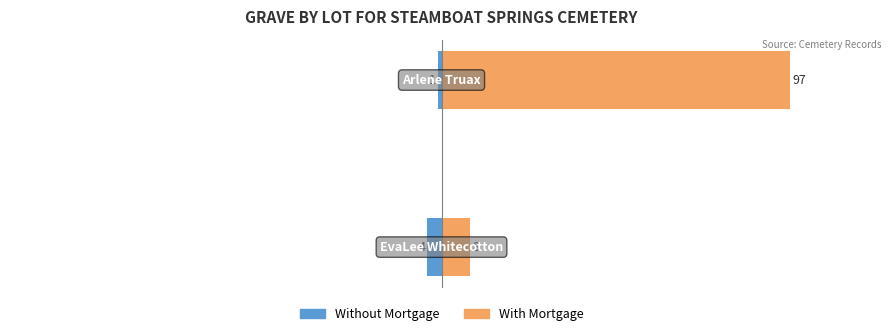

How many data points in Without Mortgage are less than -1?

1